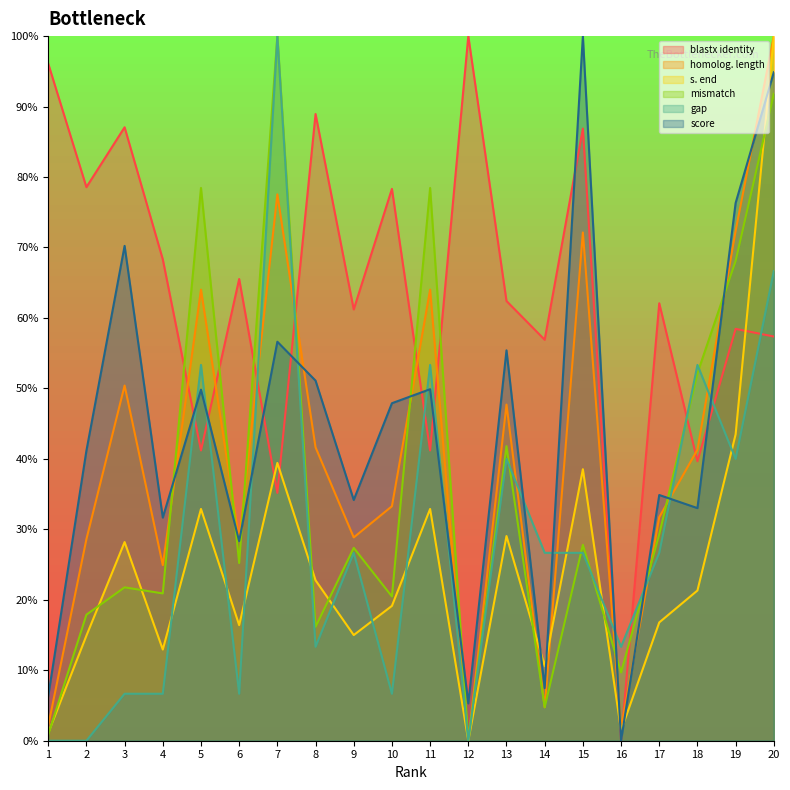

At 14, list the series in order from largest to smallest.

blastx identity, gap, s. end, score, homolog. length, mismatch